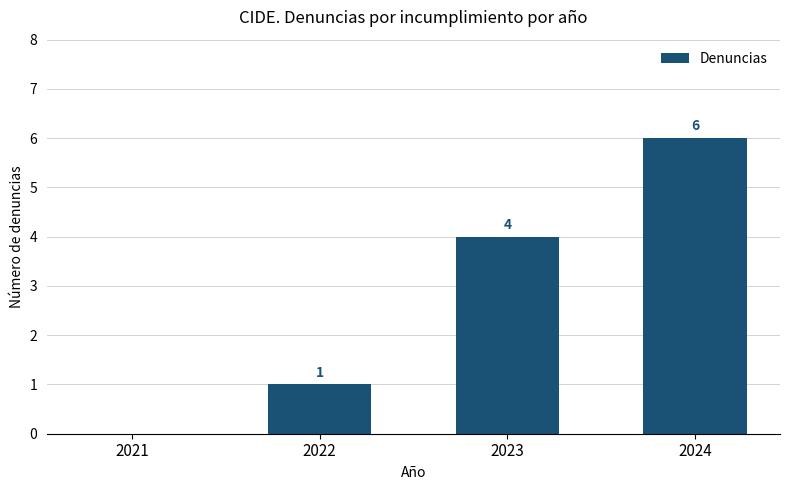

True or false: the data shows 4 at 2023.

True